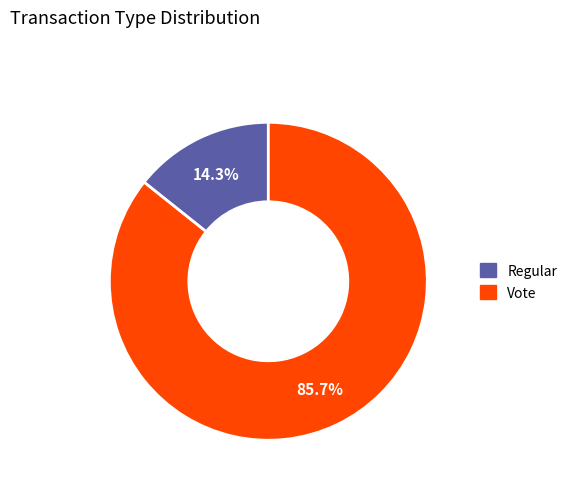

To the nearest percent, what is the combined percentage of Vote and Regular?

100%